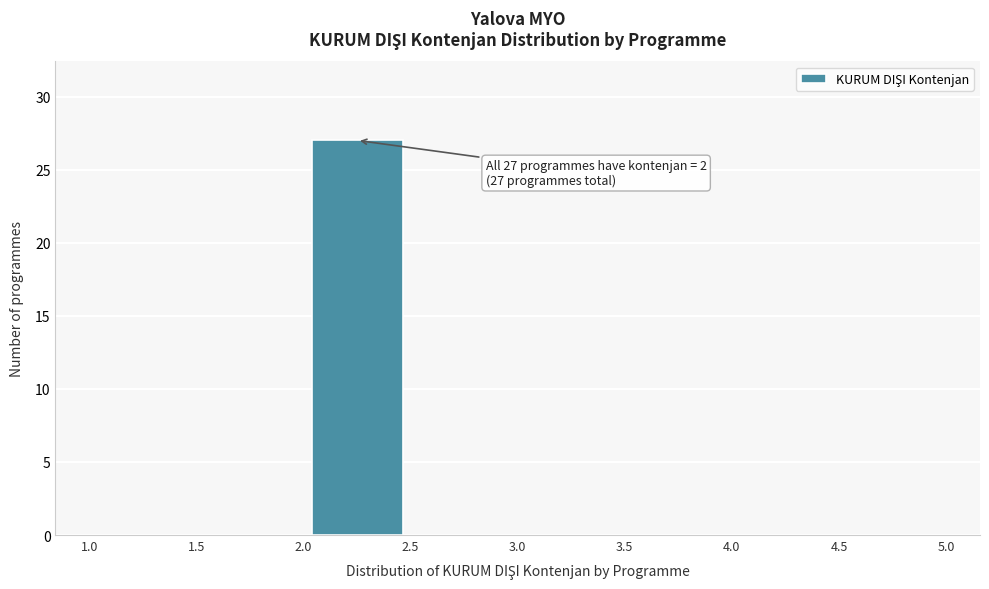

Over which range of the x-axis is the bar tallest?

2.0 to 2.5